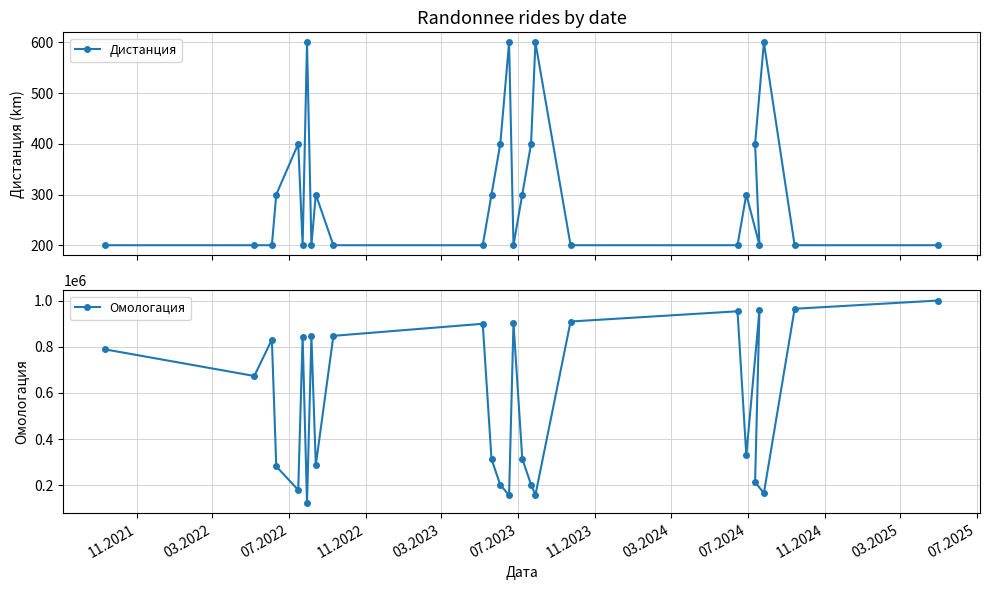

Rank the series by their average value, from highest to lowest.

Омологация, Дистанция